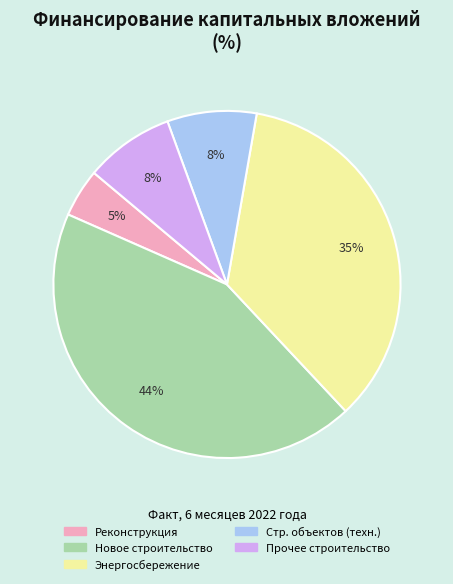

To the nearest percent, what is the average slice percentage?

20%